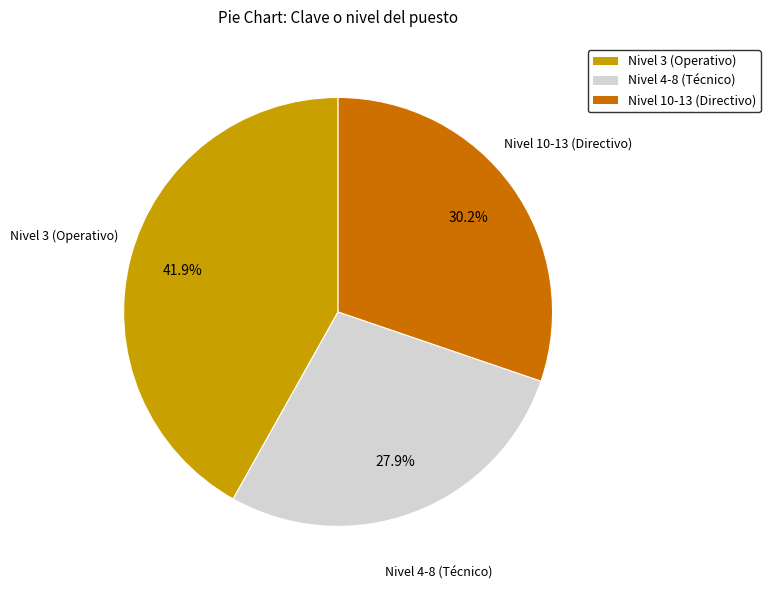

How many segments does this pie chart have?

3